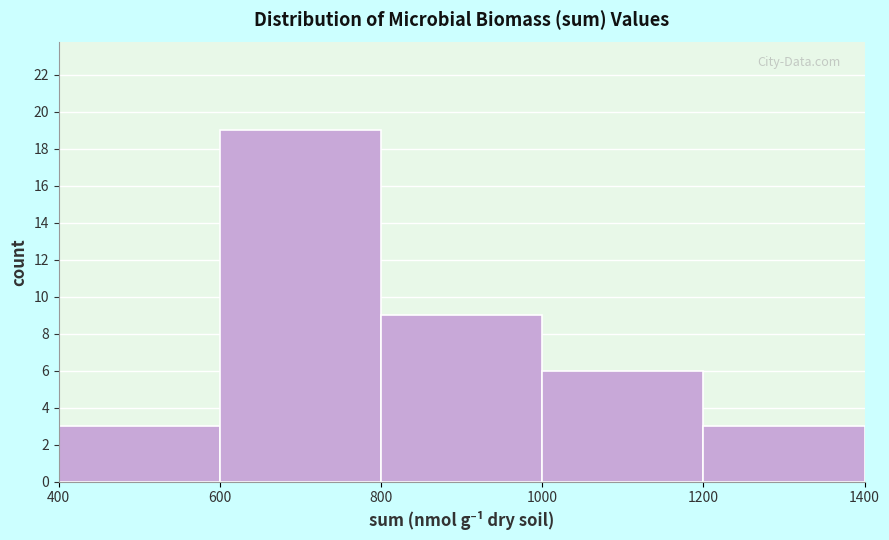

Reading left to right, list every bar in this chart as the range it spans on the x-axis followed by its height. The values are not printed on the chart, so give them approximately, as read against the axis.

400 to 600: 3
600 to 800: 19
800 to 1000: 9
1000 to 1200: 6
1200 to 1400: 3